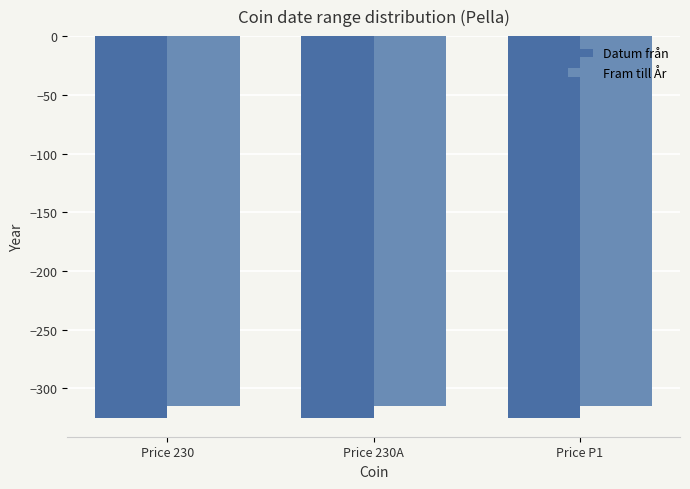

What is the maximum value shown in the chart?

-315